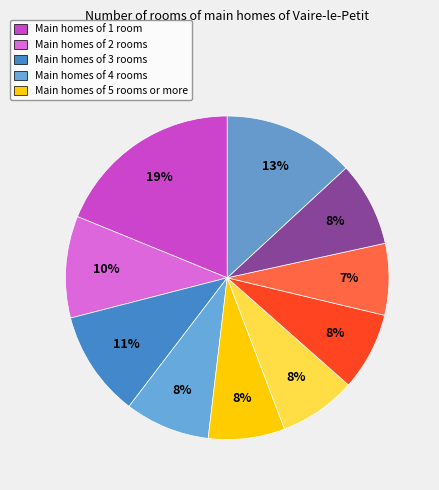

Rank the categories by value from lowest to highest.

pct75, pct45, pct55, pct65, pct85, pct35, pct15, pct25, pct95, pct05